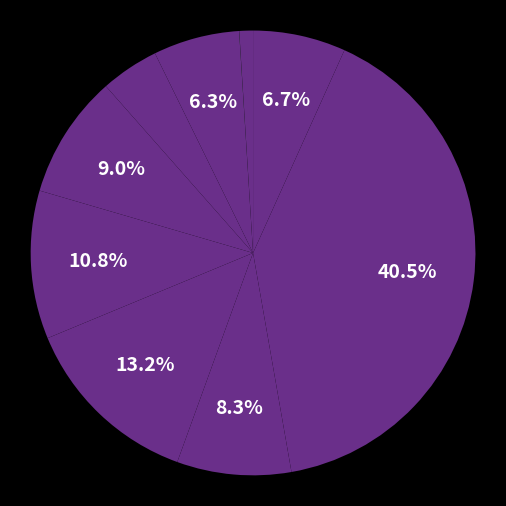

Does any single category account for the majority?

No